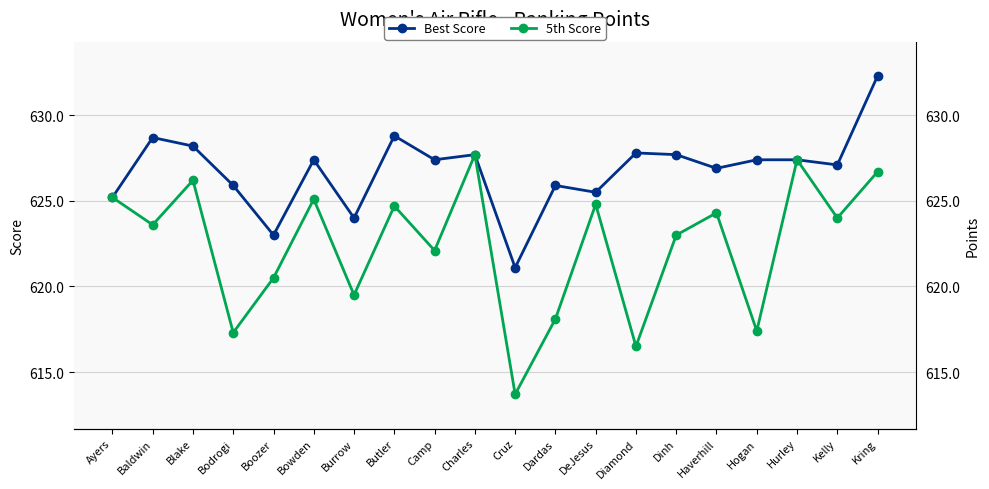

What is the spread (max minus min) of values at Boozer?

2.5